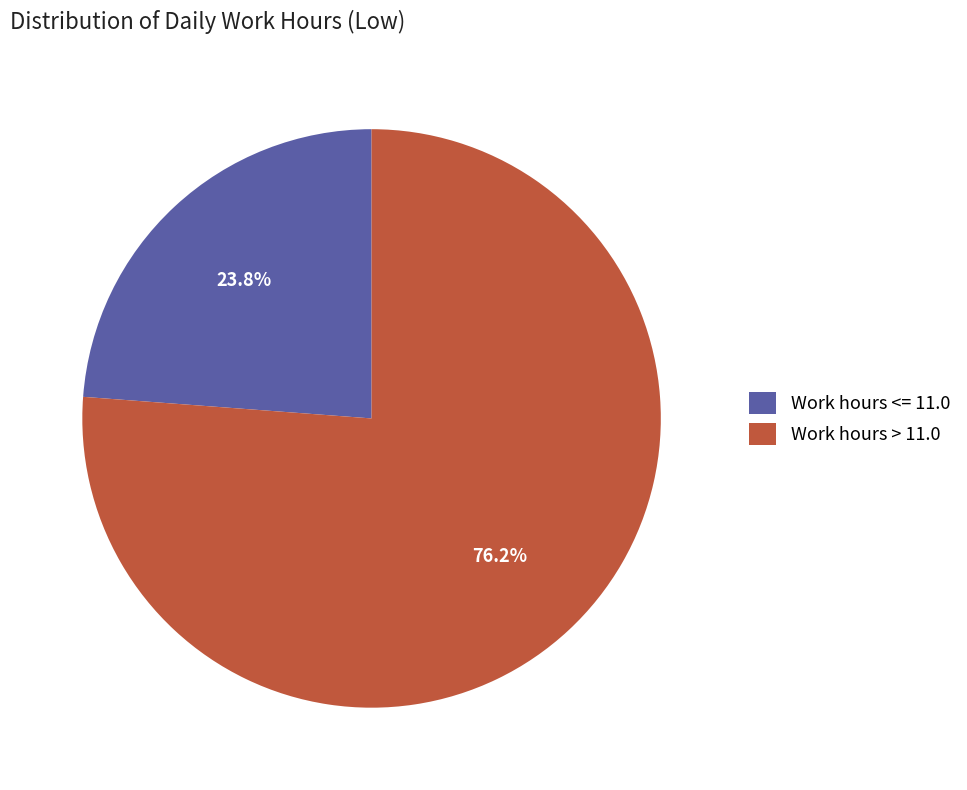

Do Work hours <= 11.0 and Work hours > 11.0 together represent more than half of the pie?

Yes